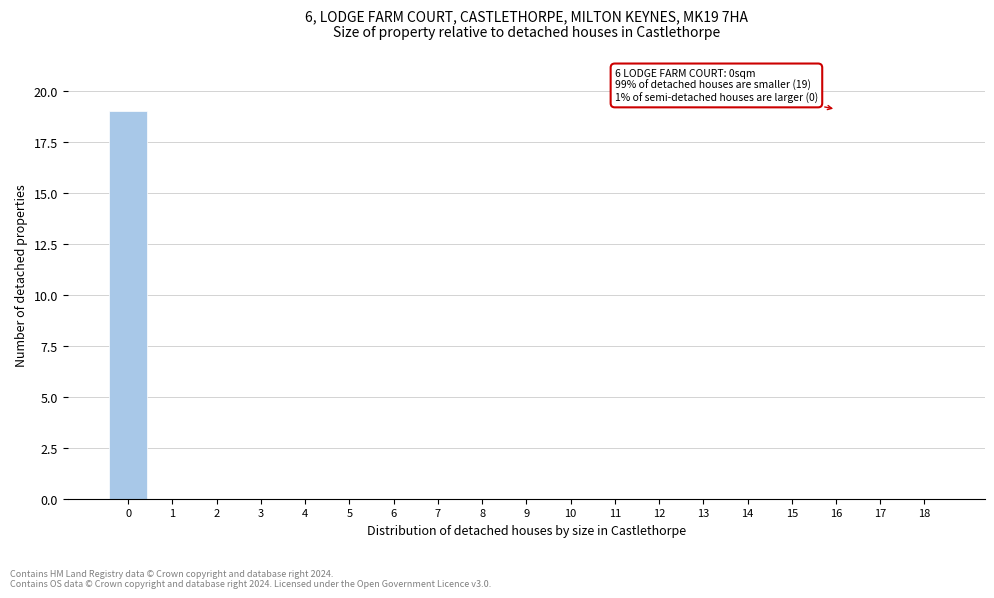

Reading left to right, what are all the values shown in this chart?

0=19	1=0	2=0	3=0	4=0	5=0	6=0	7=0	8=0	9=0	10=0	11=0	12=0	13=0	14=0	15=0	16=0	17=0	18=0